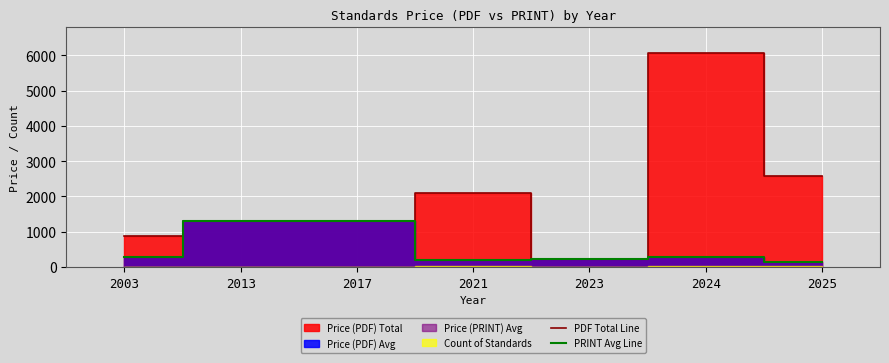

What is the value of the PRINT Avg Line point at the 2nd from the left?

1300.0